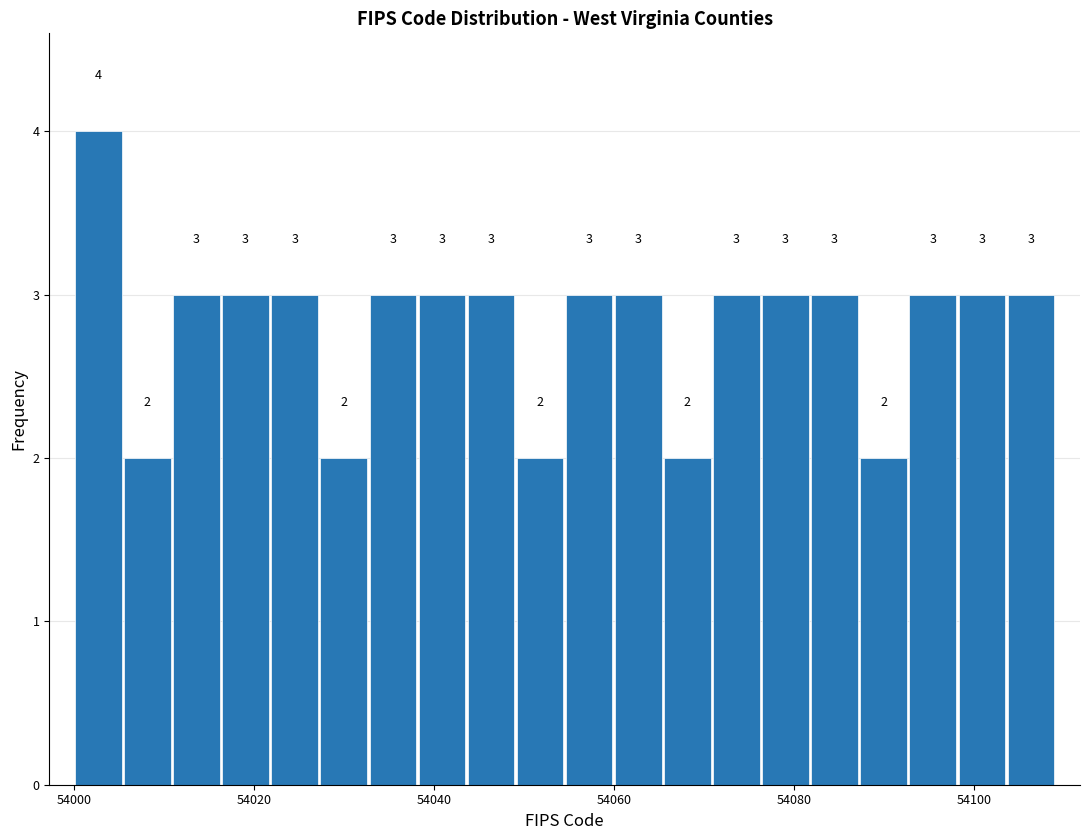

Read against the x-axis, roughly where is the centre of the tallest bar?

54002